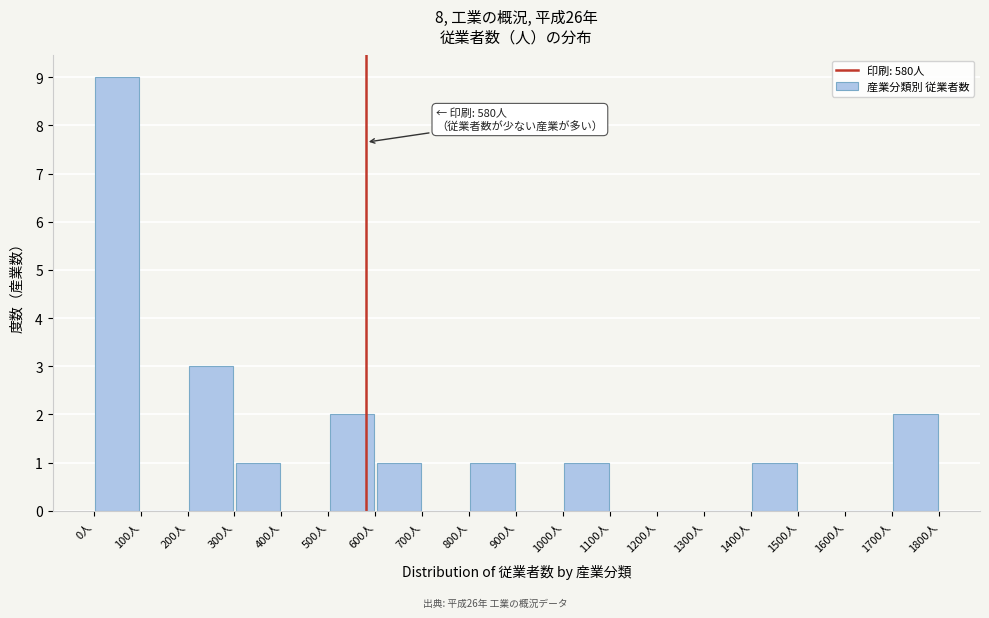

Which range on the x-axis has the tallest bar?

0 to 100